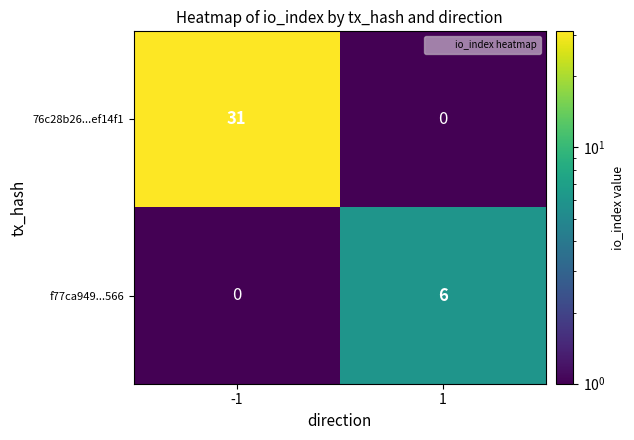

List the series in order of their overall mean, lowest first.

f77ca949...566, 76c28b26...ef14f1